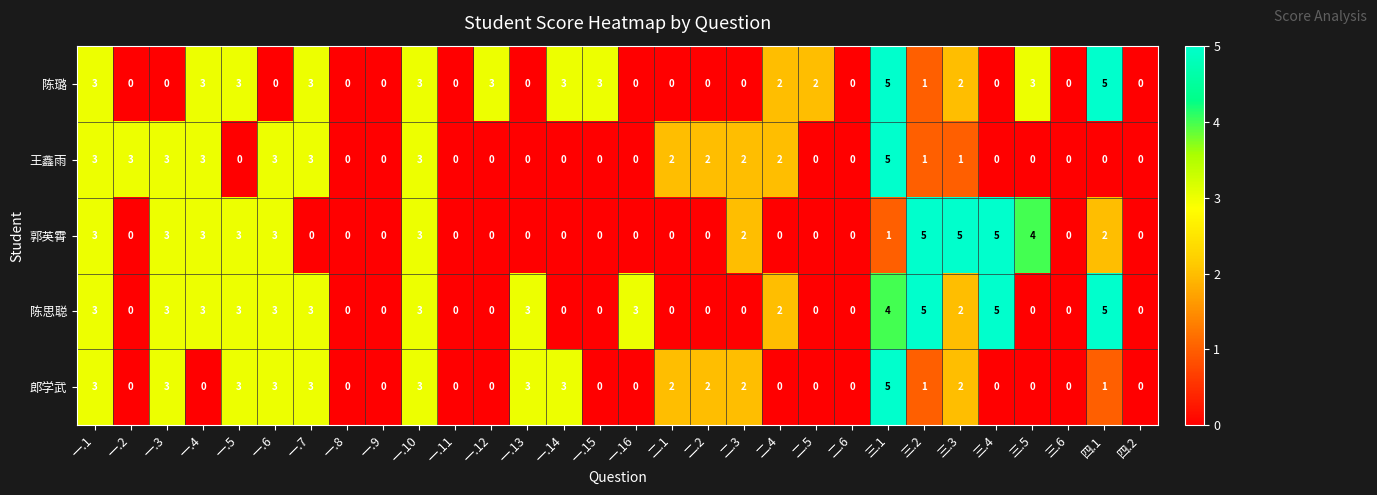

Between 二.2 and 三.3, which series saw the biggest shift?

郭英霄